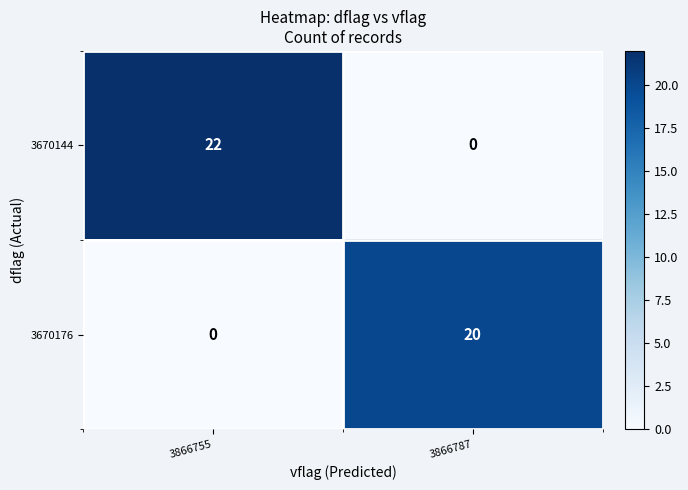

How many categories are shown in the chart?

2